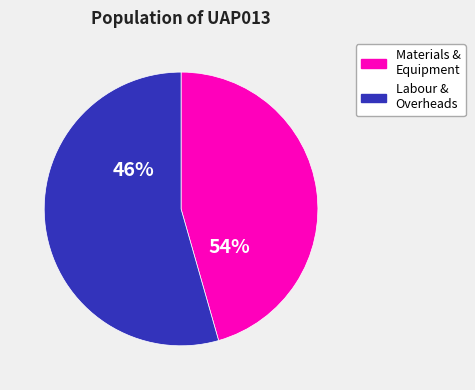

Is mt11ras110bh the majority of the pie?

No